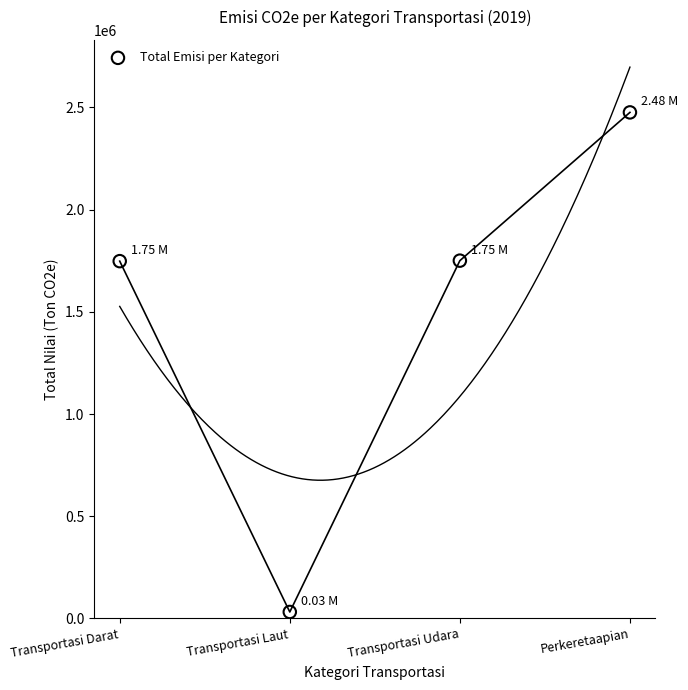

What is the range of Y values (max minus min)?

2444655.6